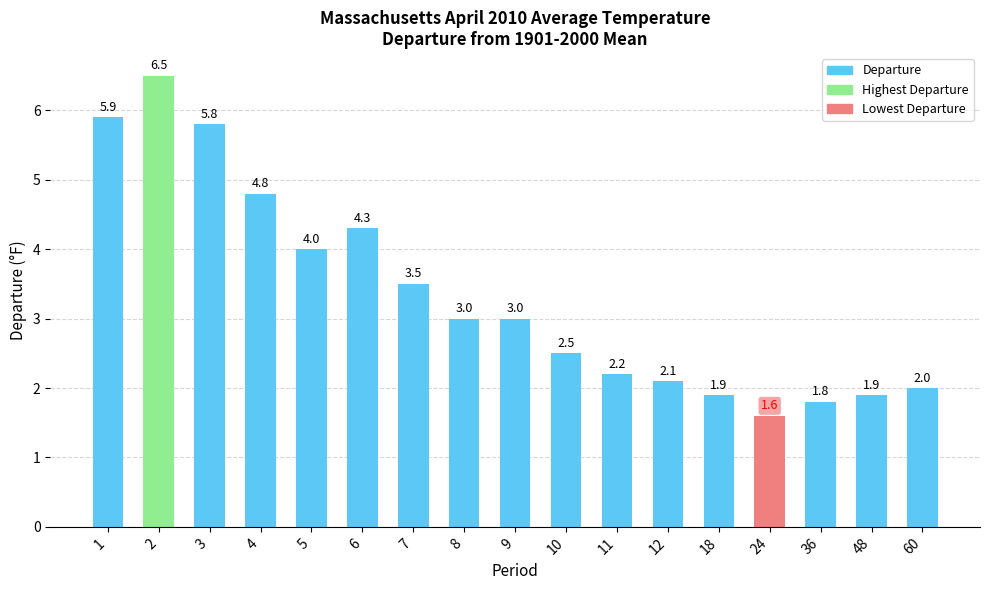

What is the difference between the maximum and minimum values?

4.9